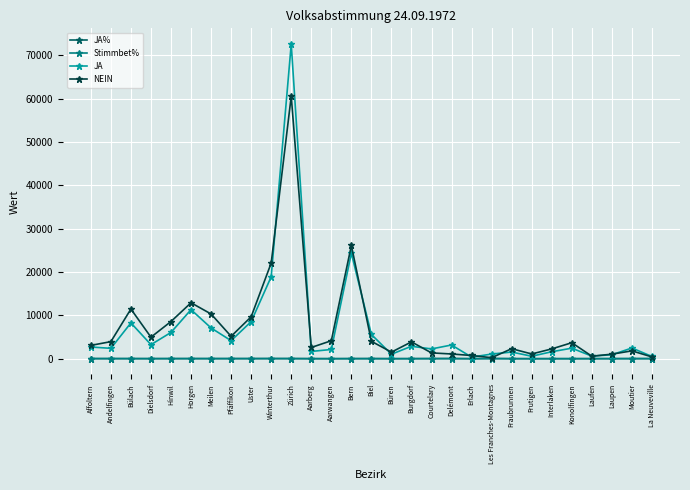

True or false: NEIN has a value of 12917.0 at Horgen.

True